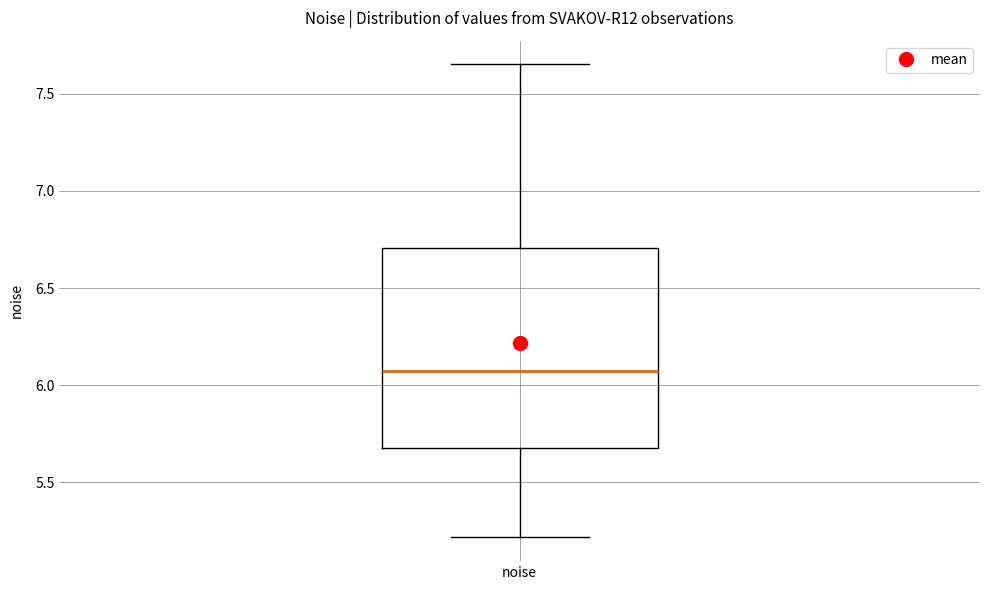

Where is the lower edge of the box for noise on the y-axis? The values are not printed on the chart, so give them approximately, as read against the axis.

5.70